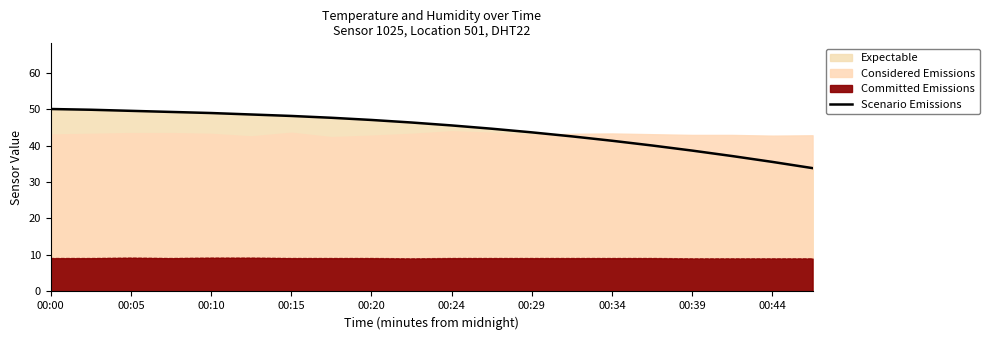

What is the minimum value for Scenario Emissions?

33.8